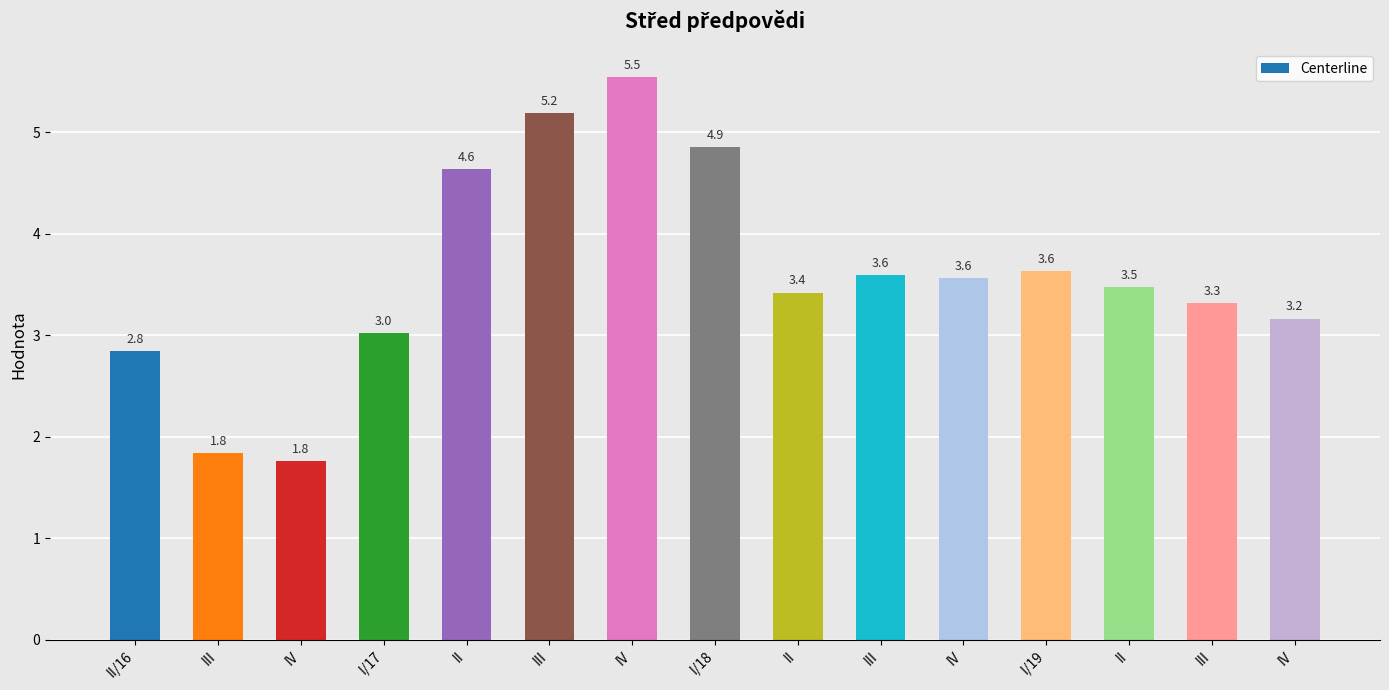

How many data points are above 3?

12